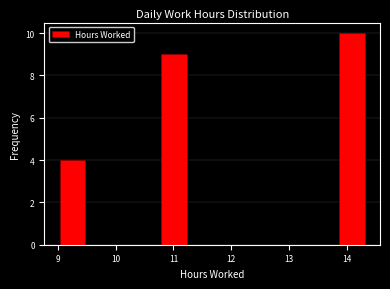

Reading left to right, transcribe this chart: for each bar, give the range it covers on the x-axis and its height. Neither the bar edges nor the heights are printed on the chart, so give them approximately, as read against the axes.

9.03 to 9.47: 4
9.47 to 9.91: 0
9.91 to 10.35: 0
10.35 to 10.79: 0
10.79 to 11.23: 9
11.23 to 11.67: 0
11.67 to 12.11: 0
12.11 to 12.55: 0
12.55 to 12.99: 0
12.99 to 13.43: 0
13.43 to 13.87: 0
13.87 to 14.31: 10